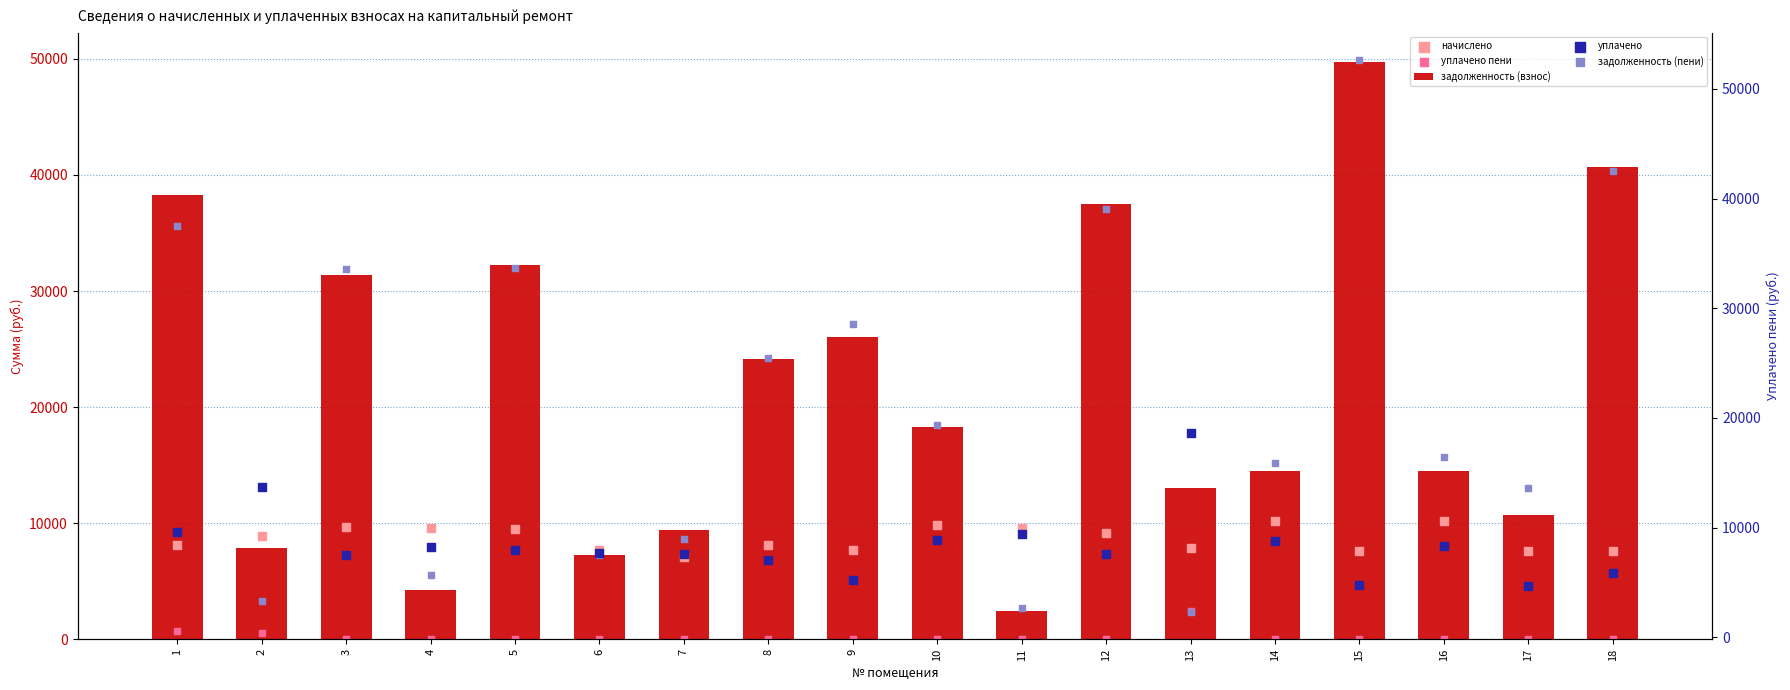

Which series reaches the maximum Y coordinate?

задолженность (пени)